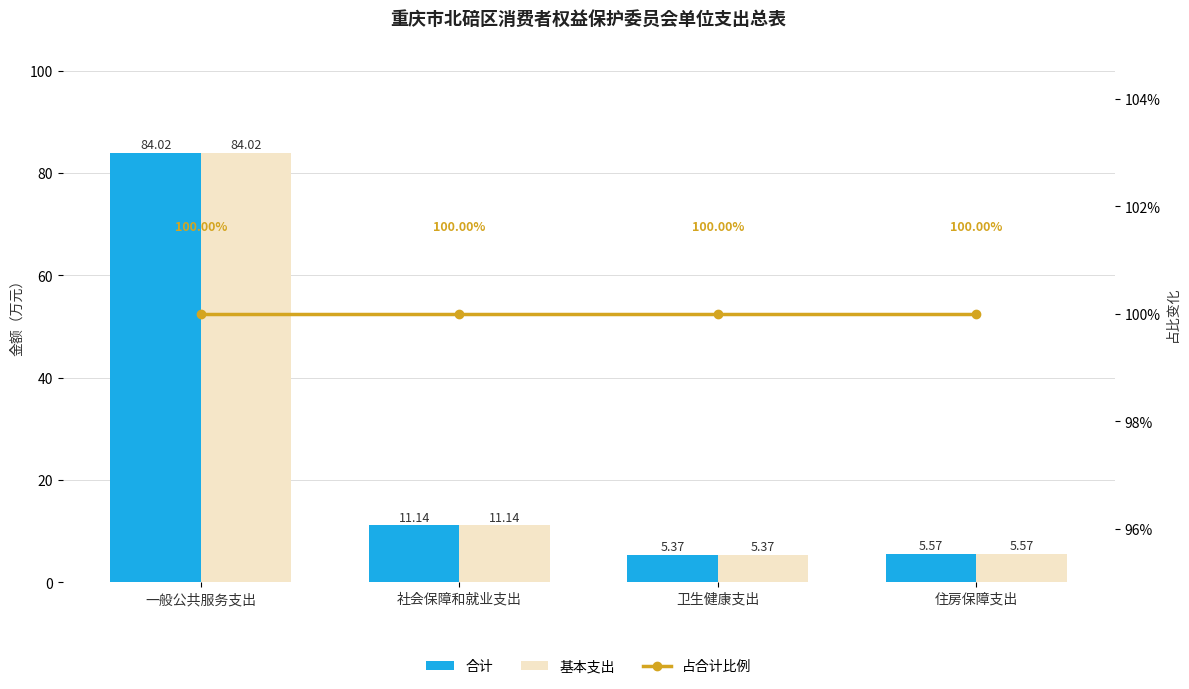

How many data points does each series have?

4